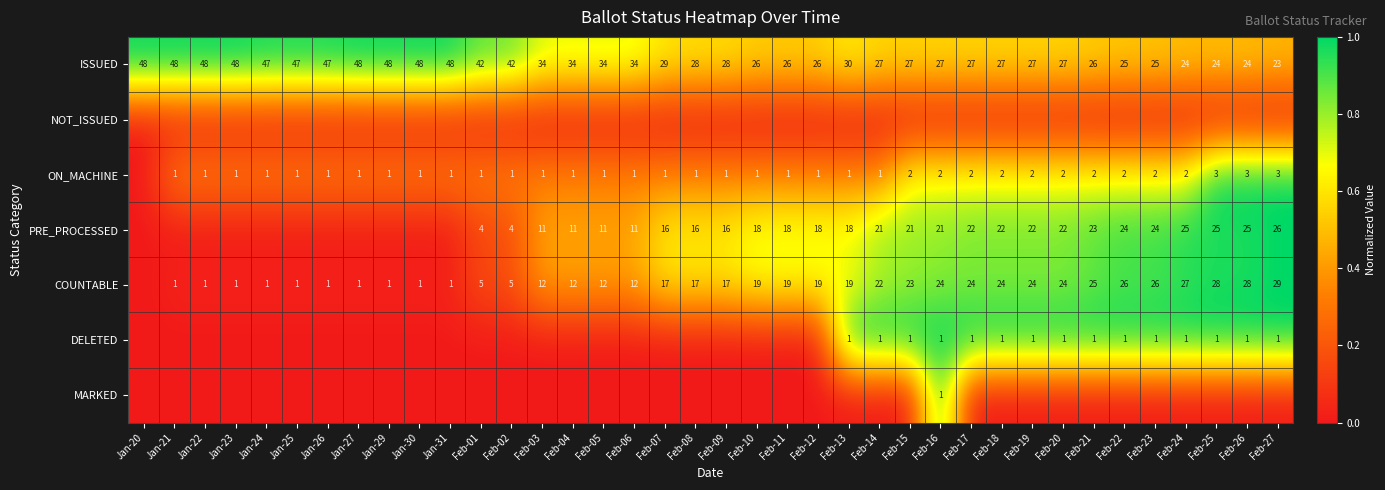

Read the ISSUED value at Feb-04.

34